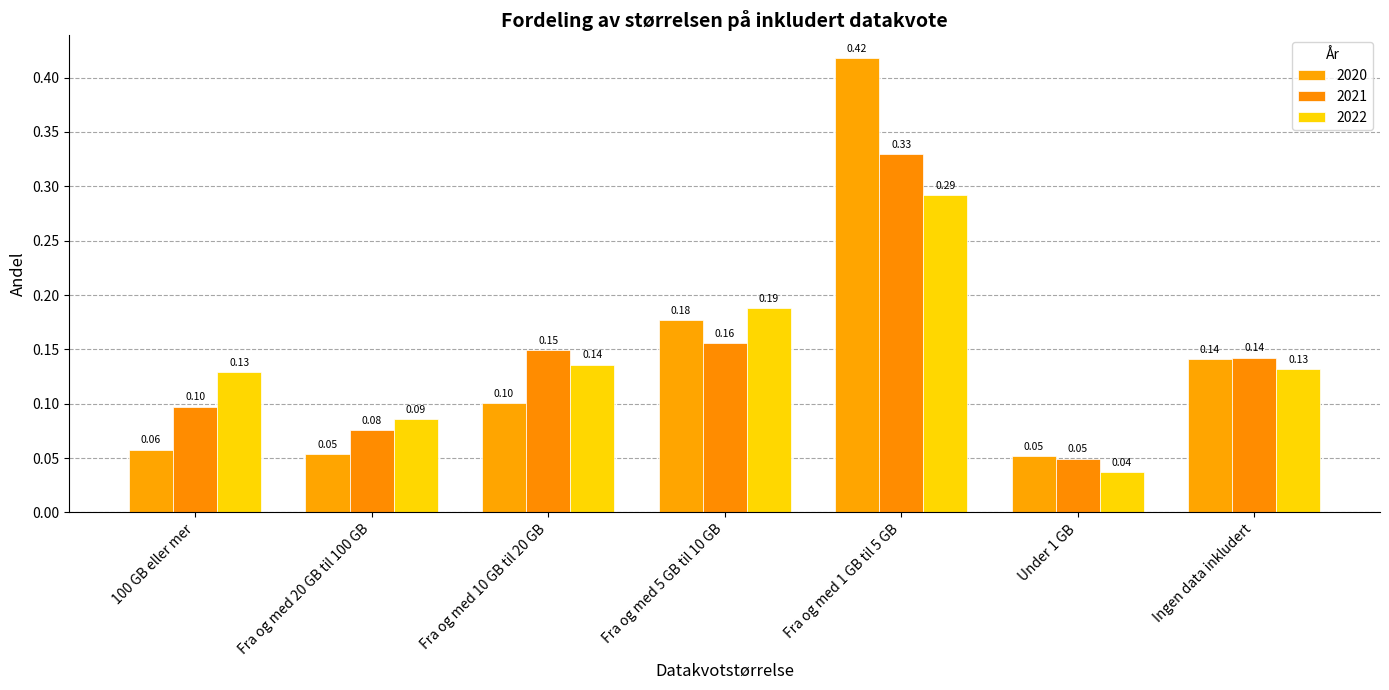

Rank the categories by 2021 value from lowest to highest.

Under 1 GB, Fra og med 20 GB til 100 GB, 100 GB eller mer, Ingen data inkludert, Fra og med 10 GB til 20 GB, Fra og med 5 GB til 10 GB, Fra og med 1 GB til 5 GB